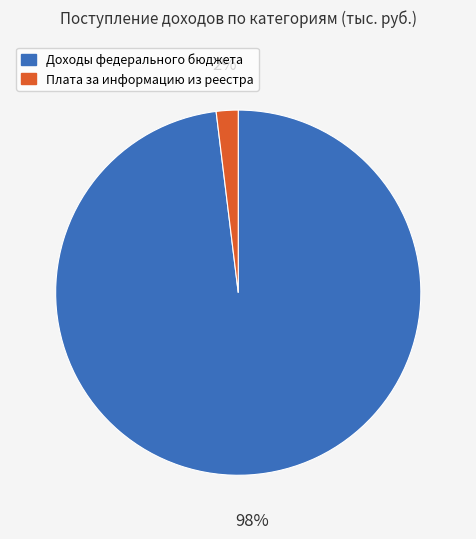

Does any single category account for the majority?

Yes